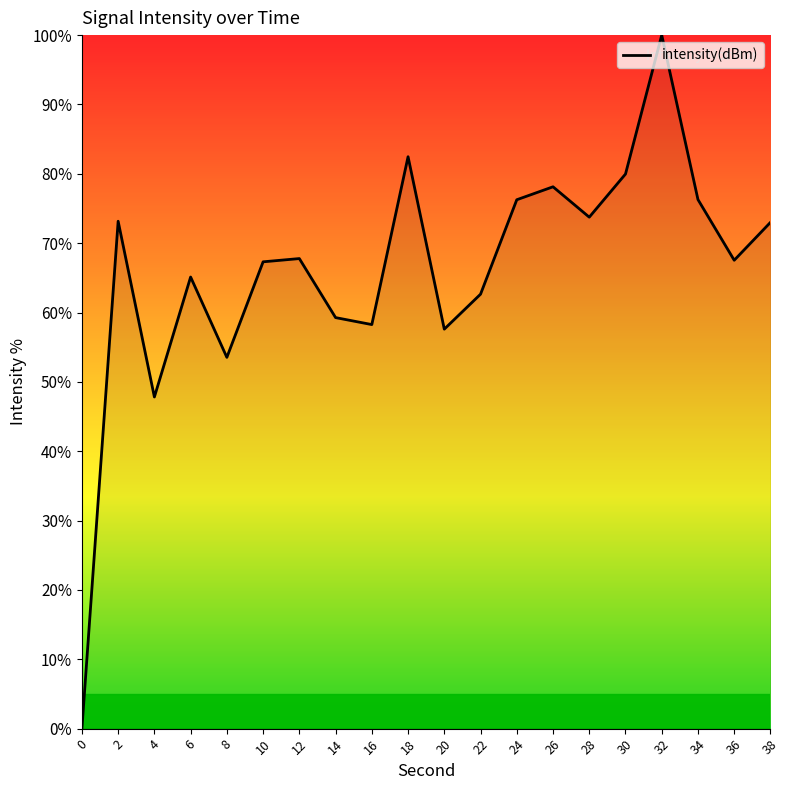

How many interior local valleys (lower than both neighbors) does the data have?

6